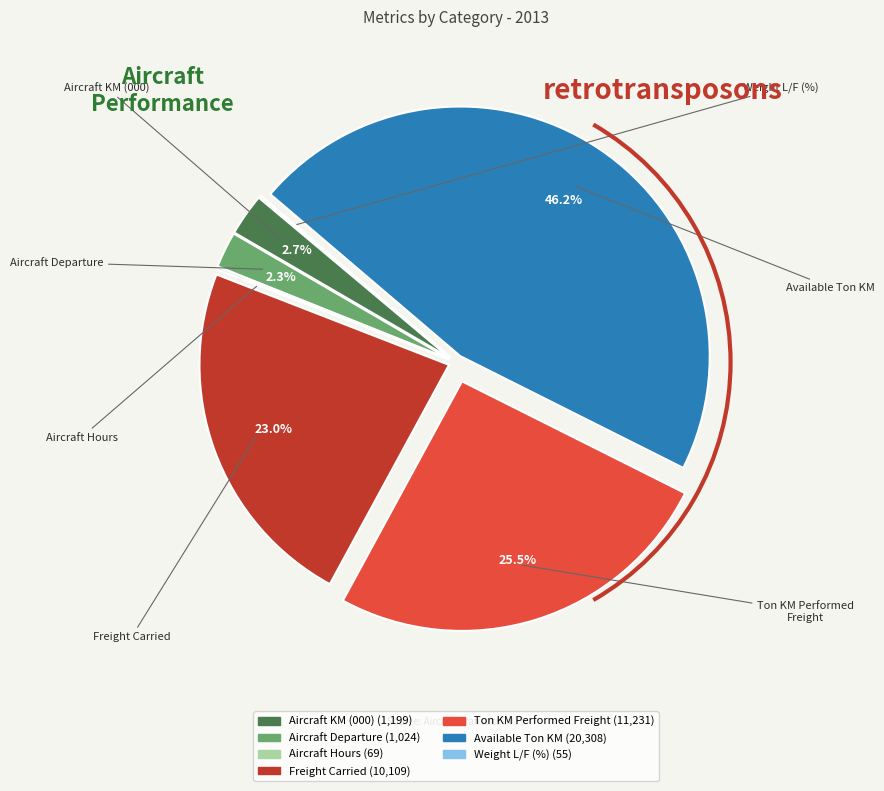

How much of the chart is everything except Aircraft KM (000)?

97.3%